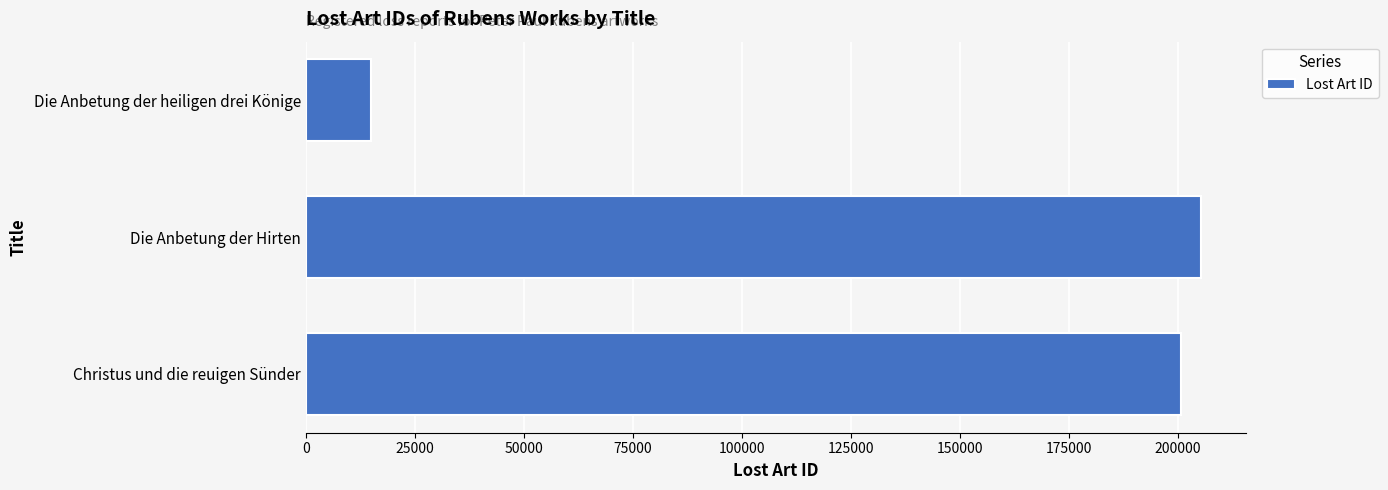

What is the difference between the second highest and minimum values?

185715